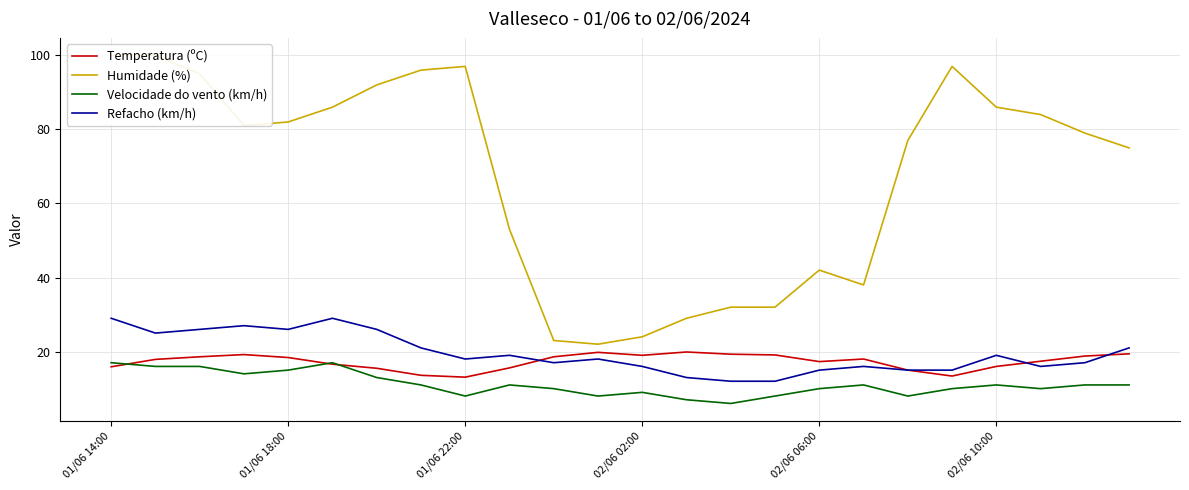

What is the lowest value of the Refacho (km/h) series?

12.0